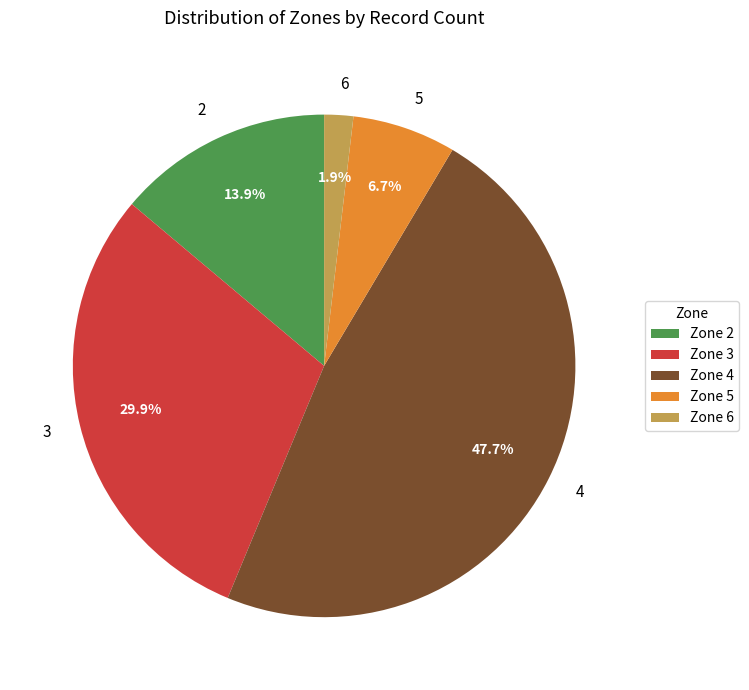

How many slices are in this pie chart?

5